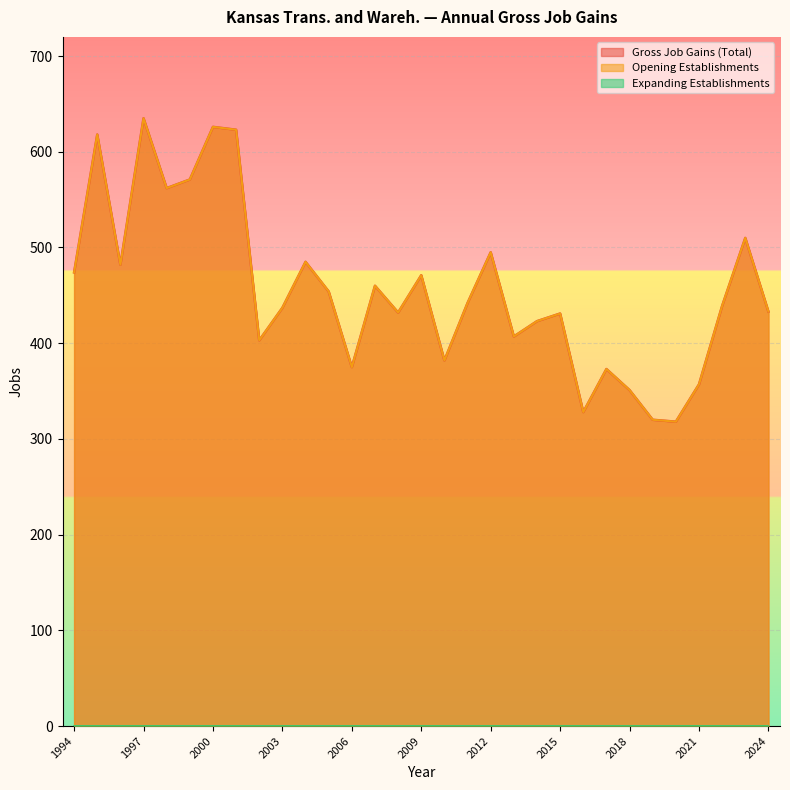

Read the Gross Job Gains (Total) value at 2004.

485